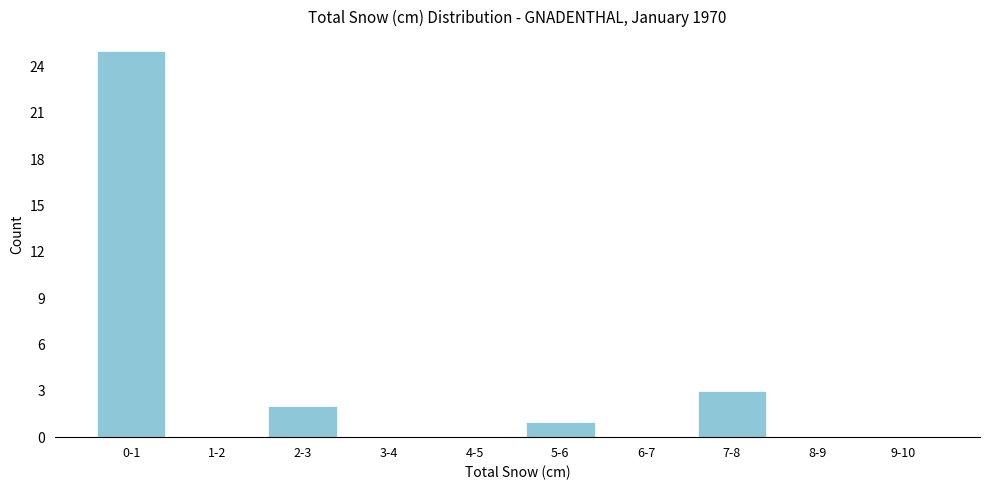

Reading left to right, extract all data points from this chart.

0-1=25	1-2=0	2-3=2	3-4=0	4-5=0	5-6=1	6-7=0	7-8=3	8-9=0	9-10=0